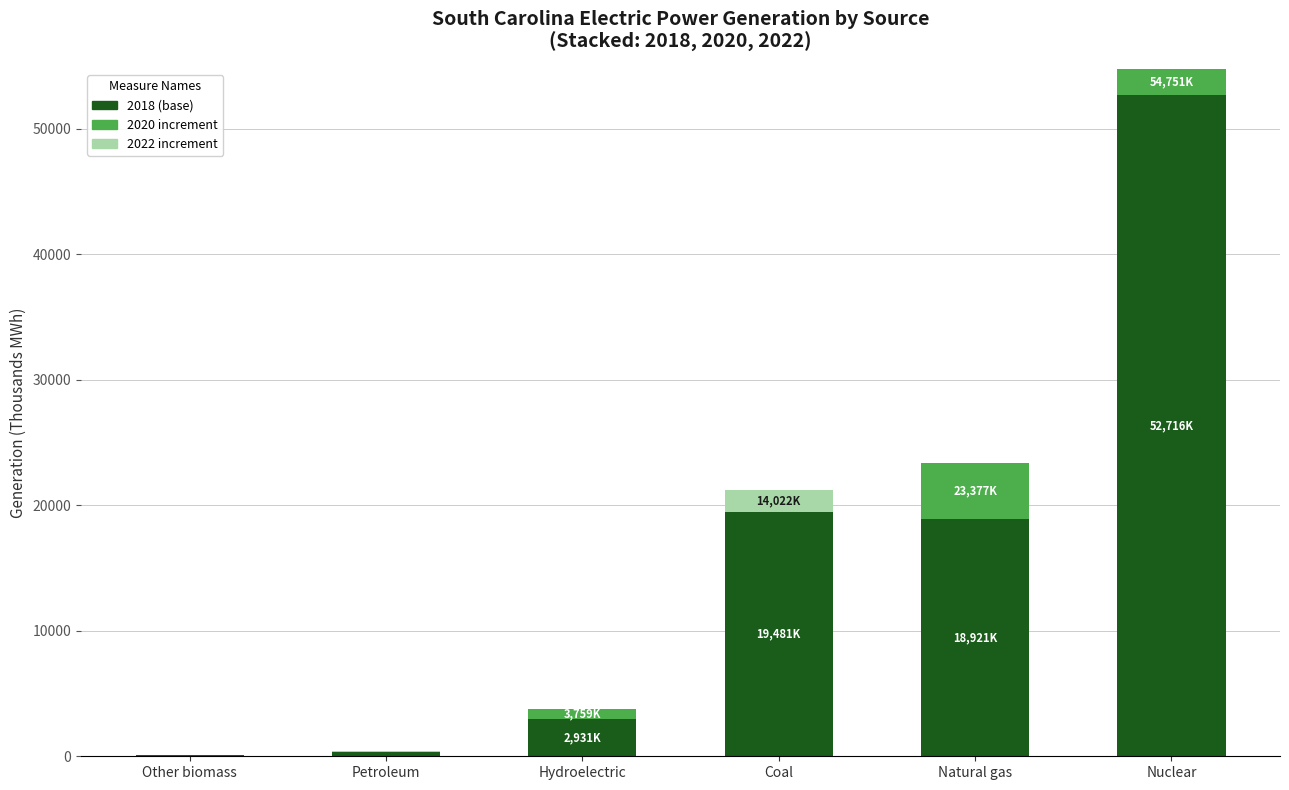

At which category is the sum across all series the highest?

Nuclear